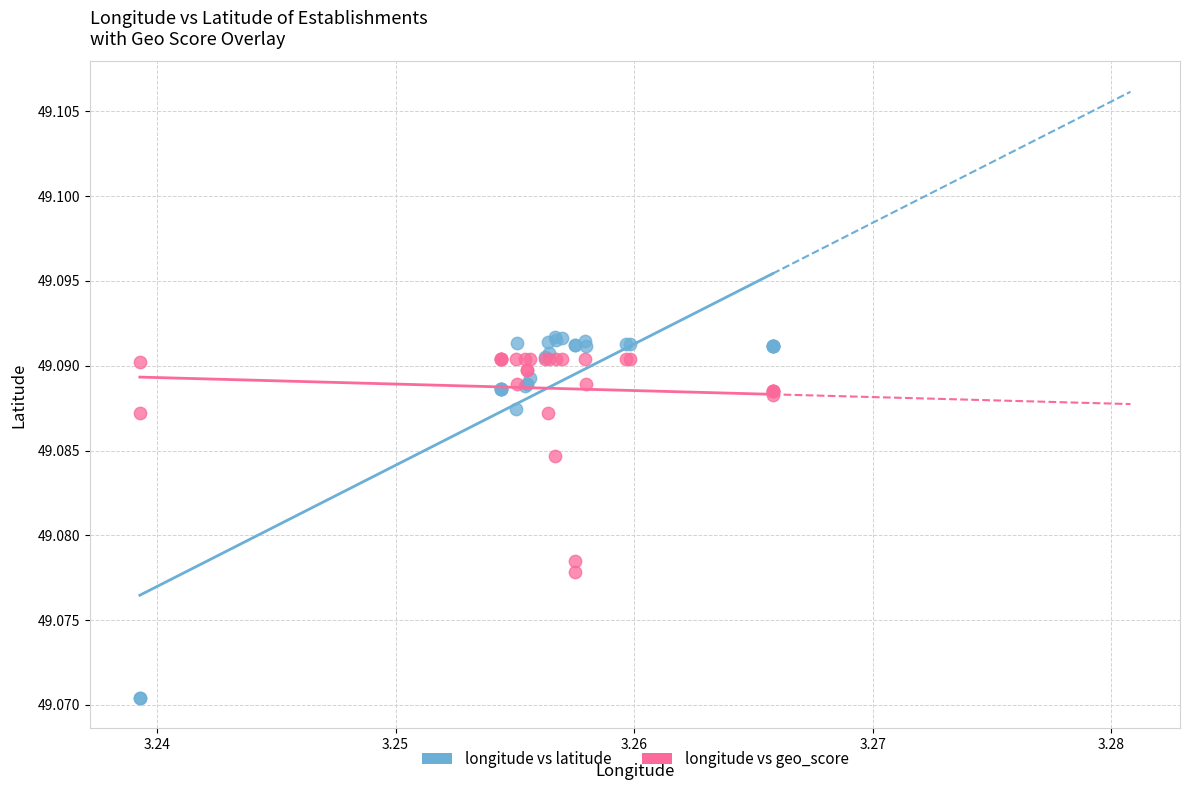

Which series reaches the maximum Y coordinate?

longitude vs latitude